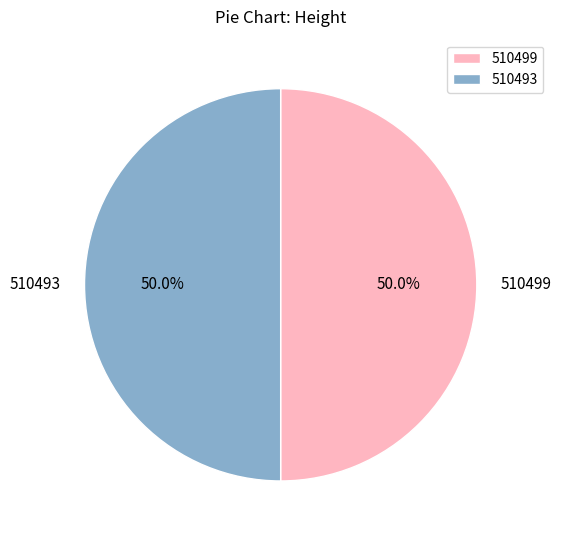

True or false: 510499 accounts for 63% of the total.

False